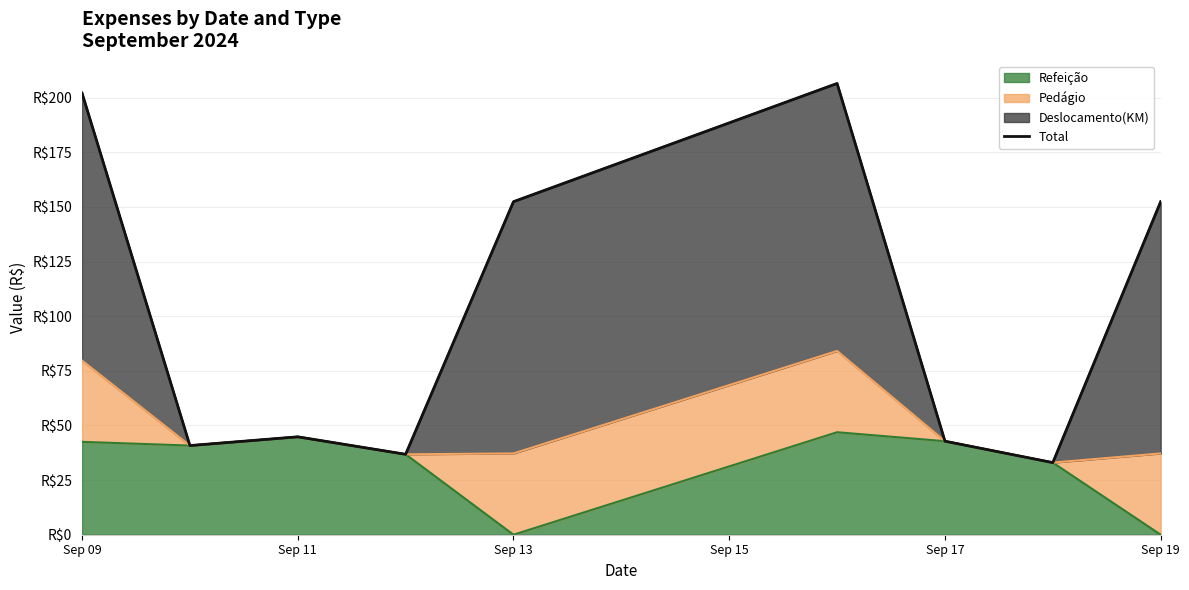

At which label does the data first exceed 44?

Sep 09